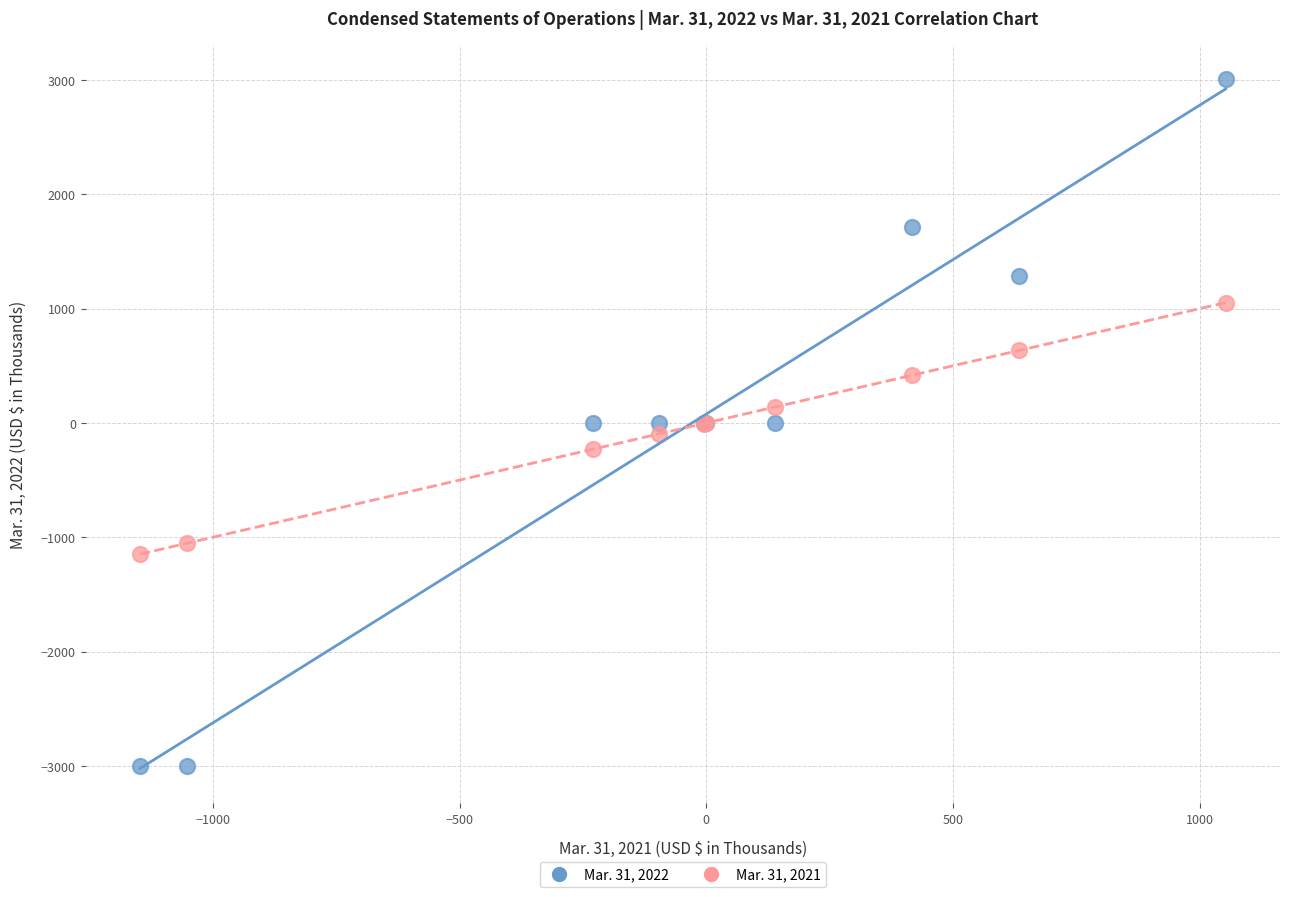

Which series contains the highest Y value?

Mar. 31, 2022